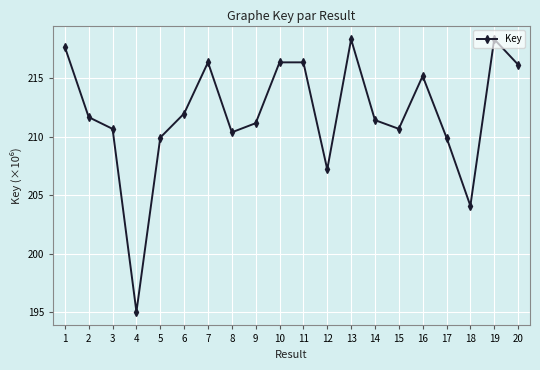

The value at 11 is 115711655. True or false?

False